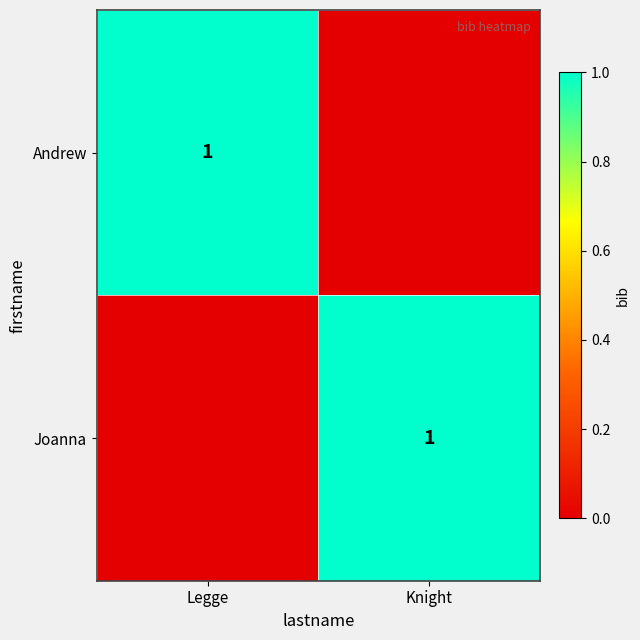

The Joanna series shows 1 at Knight. True or false?

True